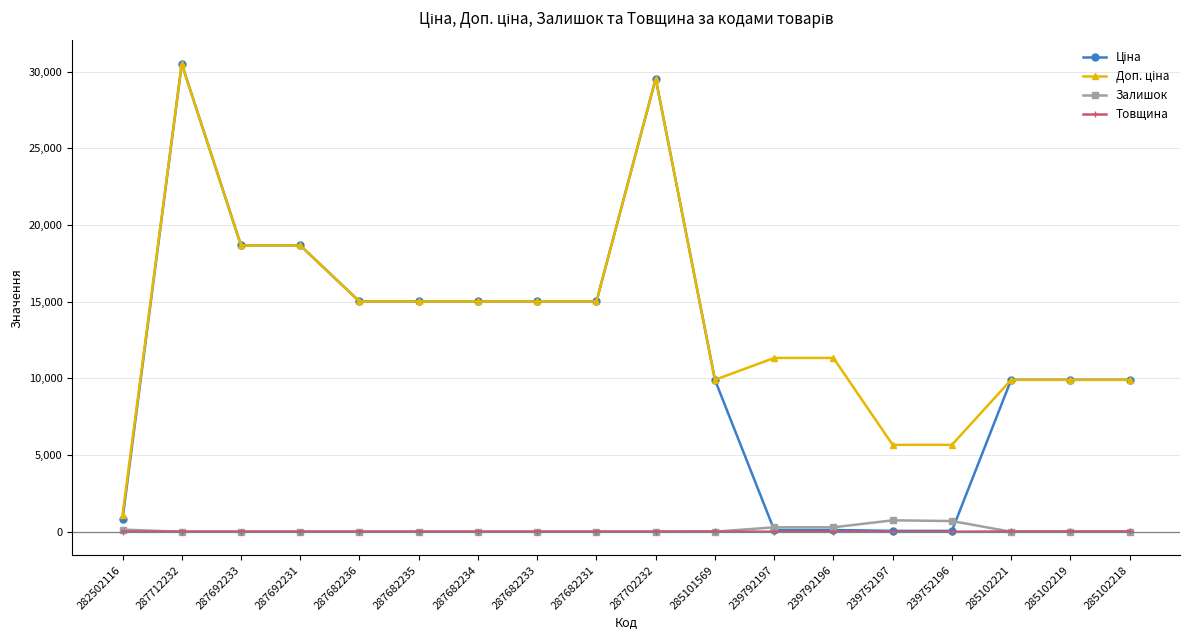

How many categories are shown in the chart?

18